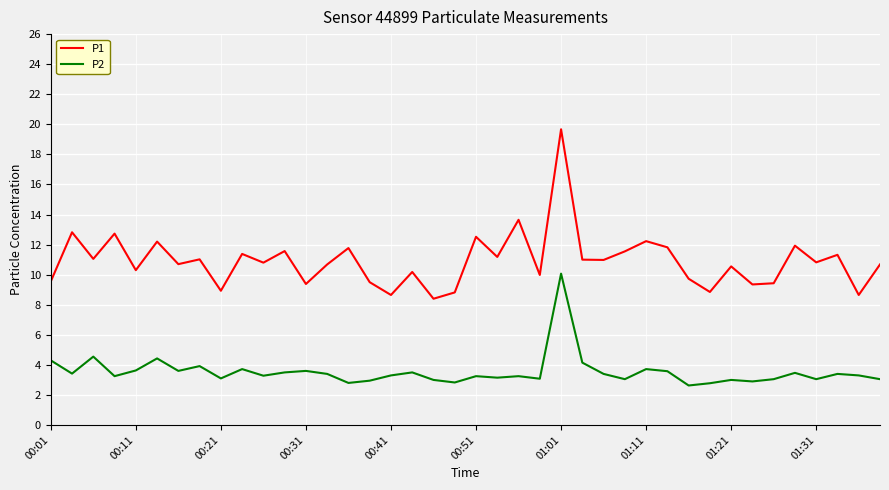

Rank the series by their average value, from highest to lowest.

P1, P2